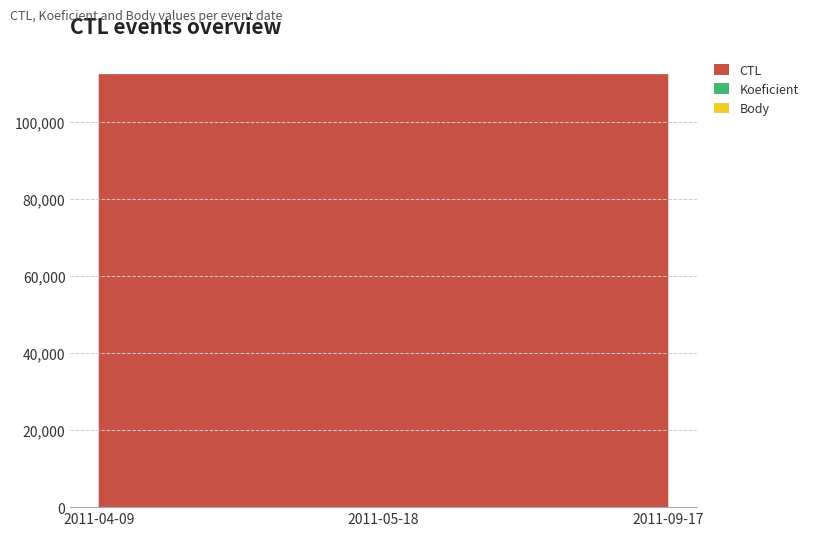

Reading left to right, transcribe all the data shown in this chart.

CTL: 112401	112417	112413
Koeficient: 2	1	2
Body: 2	1	2